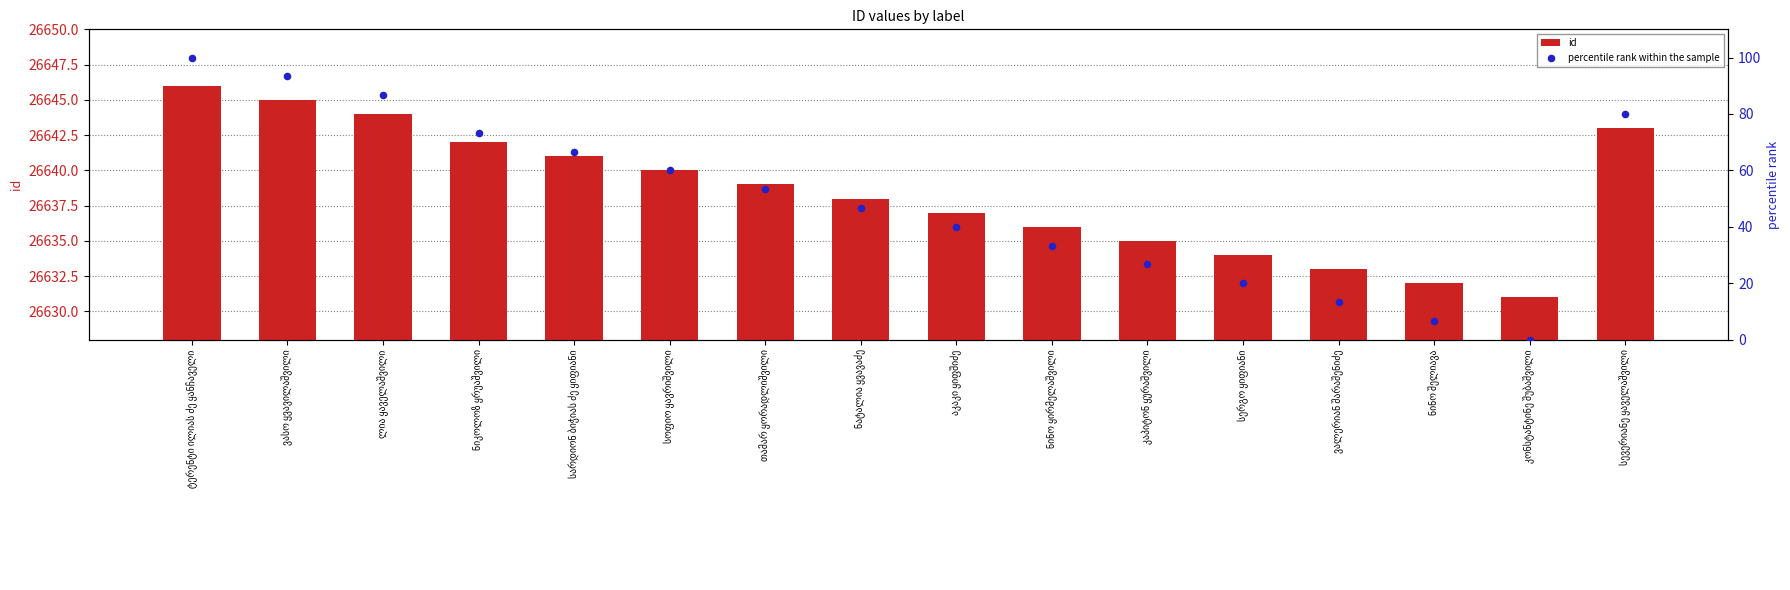

Which series has the largest total across all categories?

id